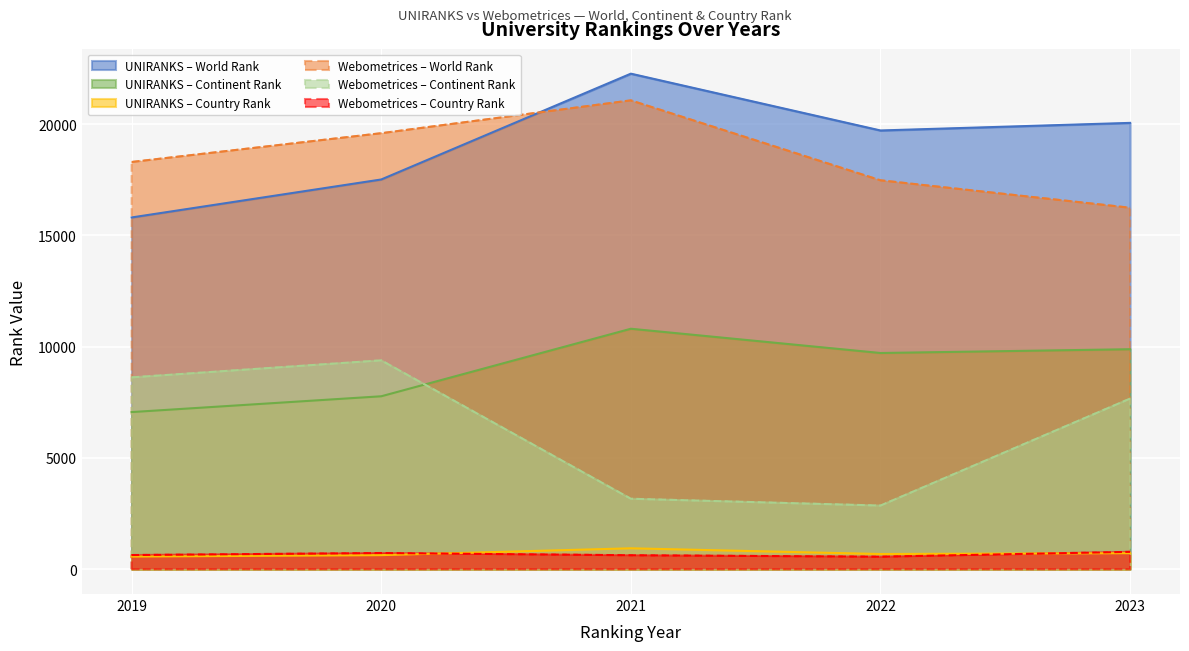

Reading left to right, list all the values displayed in this chart.

UNIRANKS_world_rank: 2019=15805	2020=17511	2021=22265	2022=19713	2023=20054
UNIRANKS_continent_rank: 2019=7061	2020=7771	2021=10805	2022=9715	2023=9885
UNIRANKS_country_rank: 2019=570	2020=634	2021=941	2022=684	2023=722
Webometrices_world_rank: 2019=18297	2020=19590	2021=21065	2022=17474	2023=16241
Webometrices_continent_rank: 2019=8620	2020=9385	2021=3167	2022=2861	2023=7667
Webometrices_country_rank: 2019=638	2020=729	2021=629	2022=564	2023=782